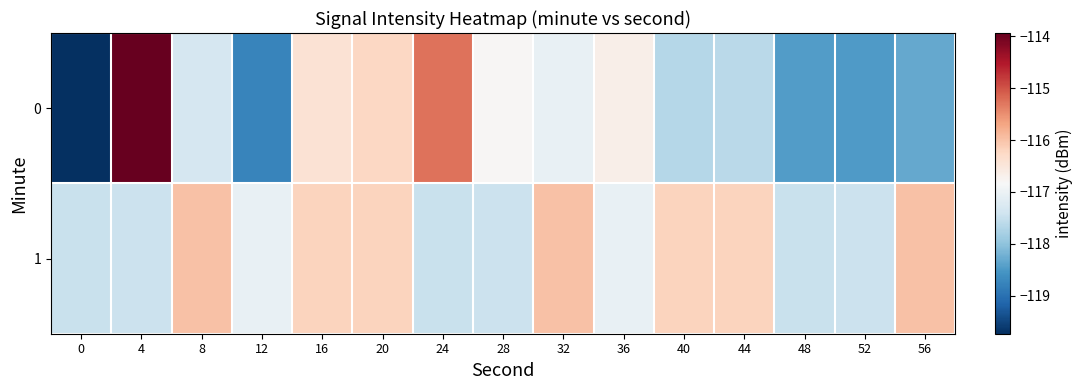

Rank the series at 4 from highest to lowest value.

0, 1